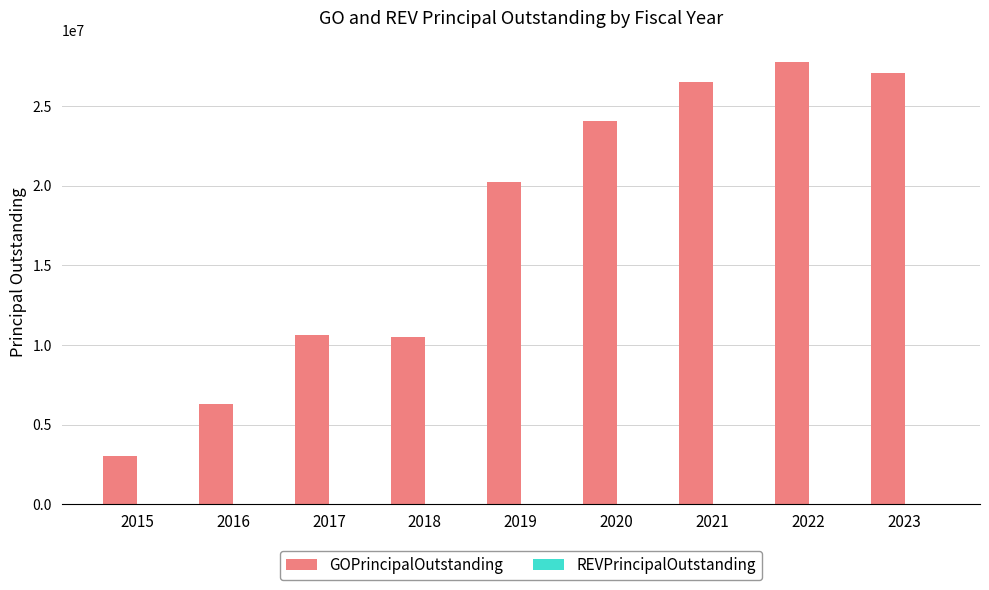

What is the minimum value shown in the chart?

3000000